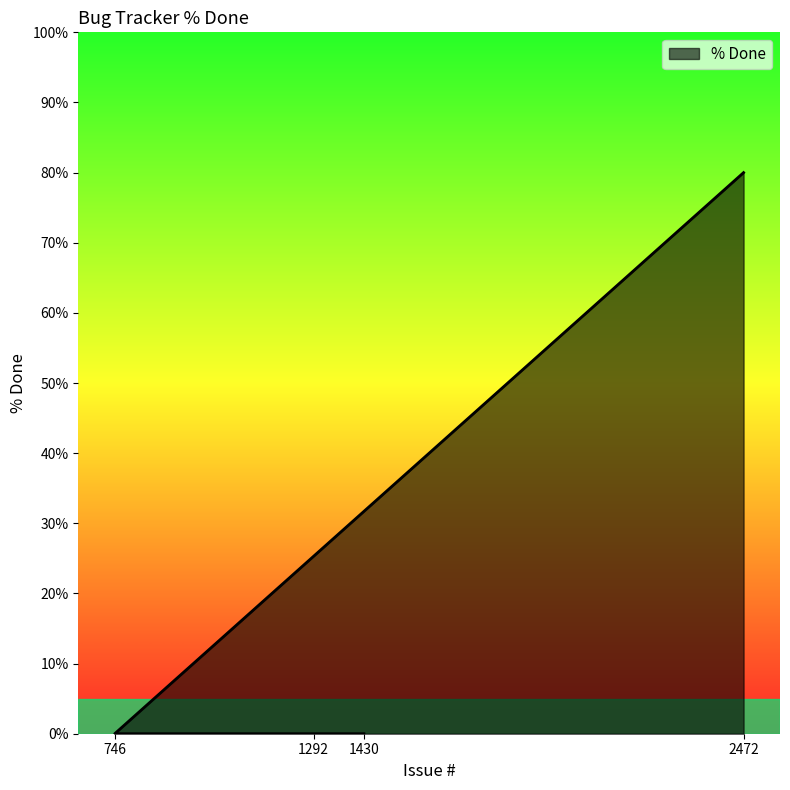

List the labels in order of value, smallest first.

1430, 1292, 746, 2472